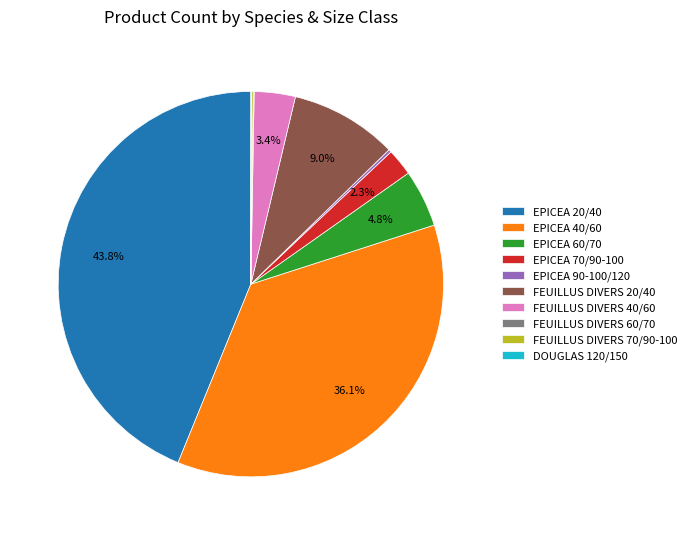

What percentage is the EPICEA 70/90-100 slice, to the nearest percent?

2%